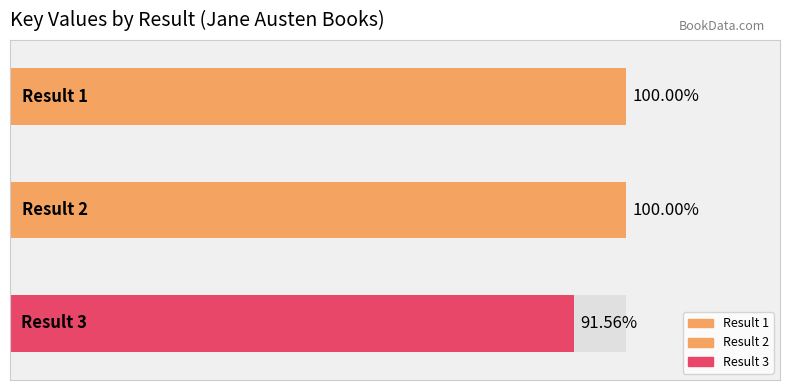

The chart shows a value of 32354354 at 3. True or false?

False